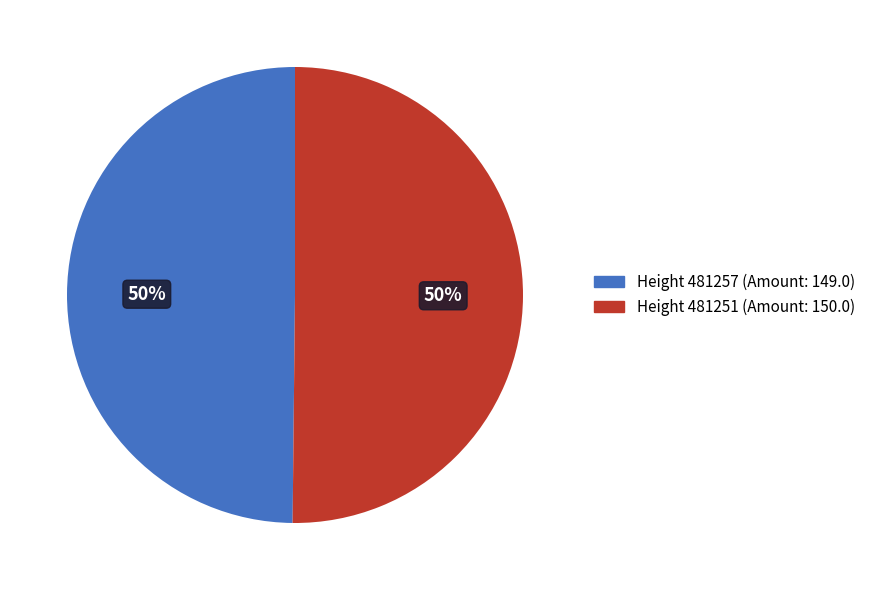

The Height 481251 (Amount: 150.0) slice represents 63% of the pie. True or false?

False